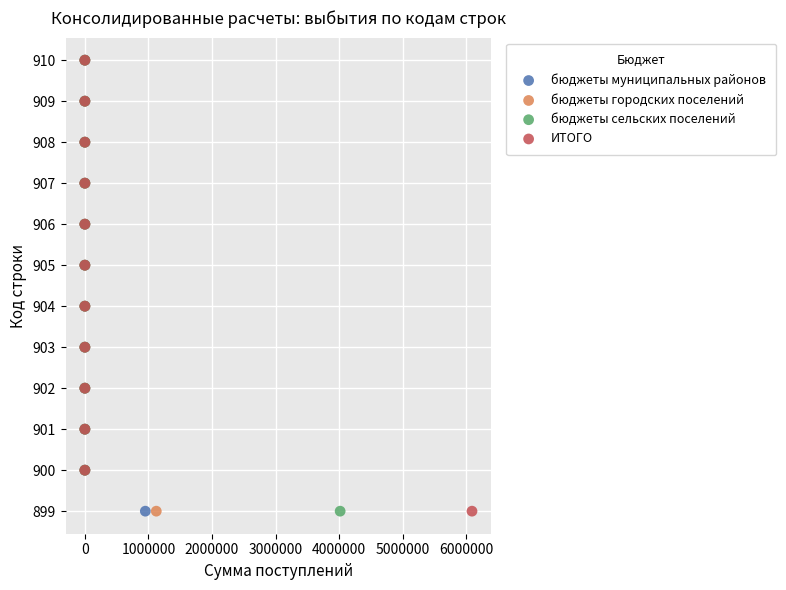

What are all the series names shown in the legend?

бюджеты муниципальных районов, бюджеты городских поселений, бюджеты сельских поселений, ИТОГО